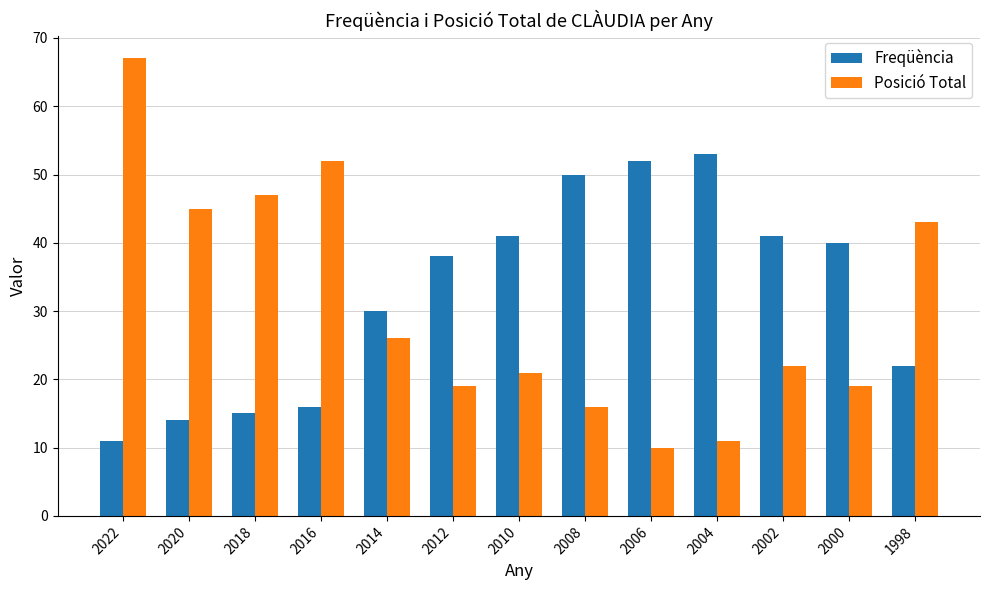

Rank the series at 2010 from lowest to highest value.

Posició Total, Freqüència